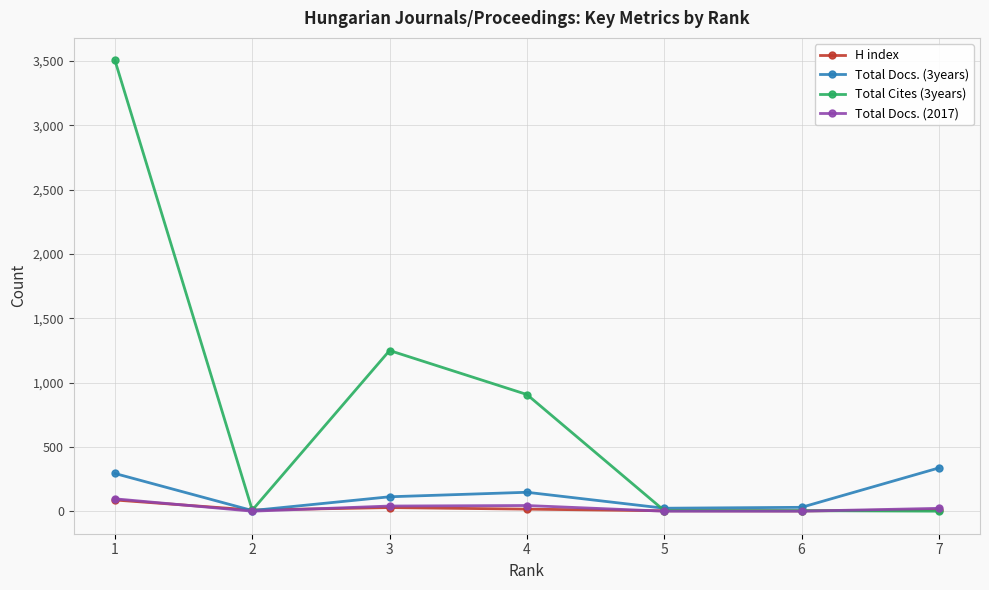

Which series has the largest total across all categories?

Total Cites (3years)